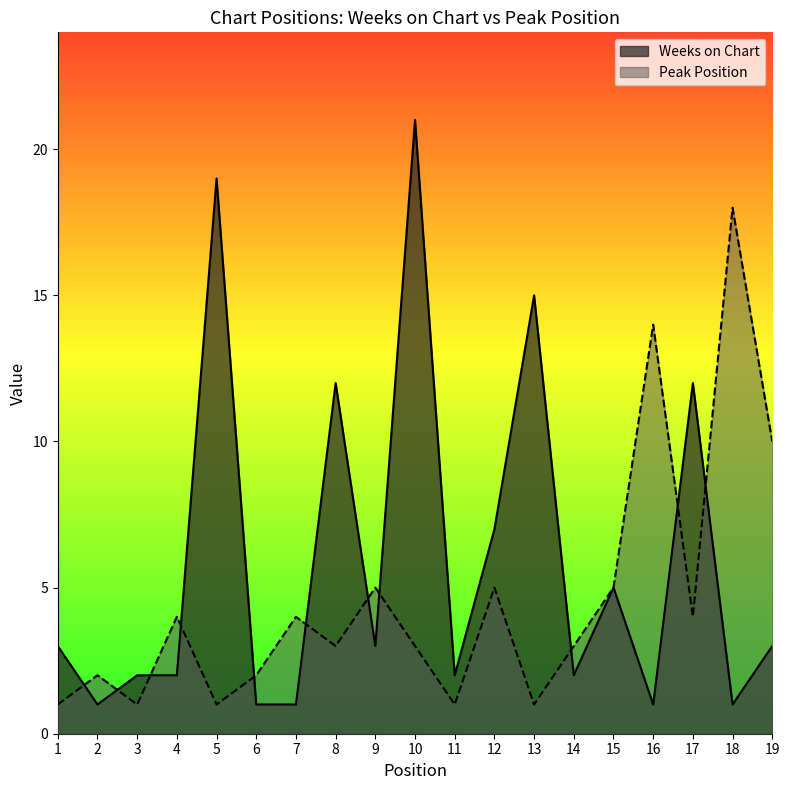

The value of Peak Position at 9 is 5. True or false?

True